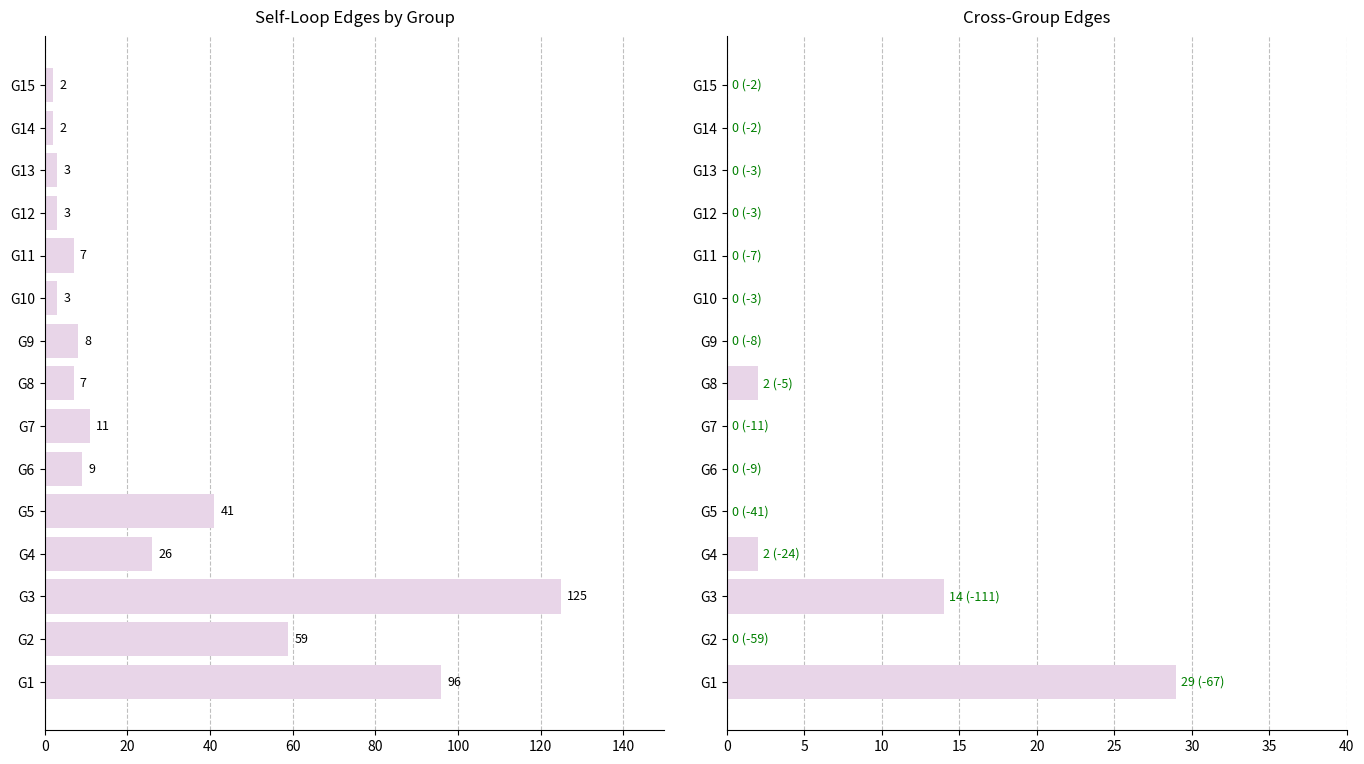

What is the difference between the maximum and minimum values in the Cross Edges series?

29